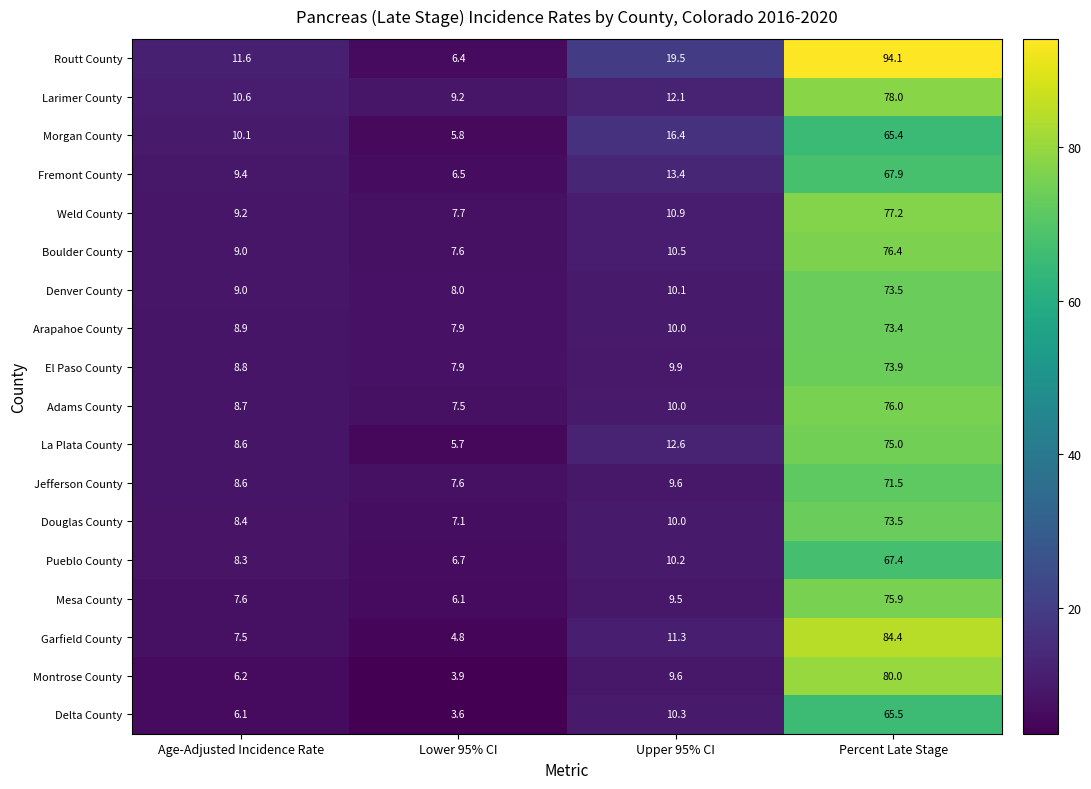

At which label does Pueblo County first exceed 10?

Upper 95% CI